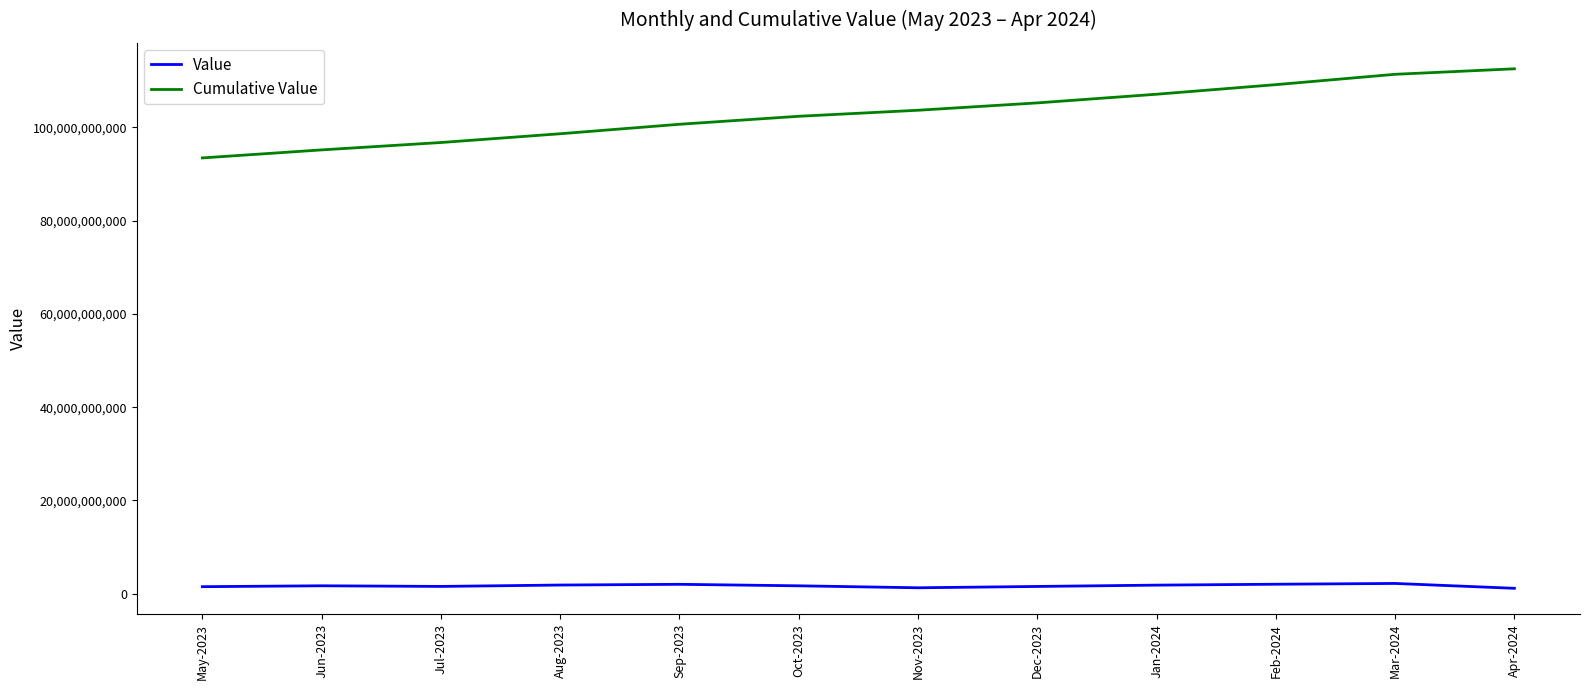

Is the value of Value at Jun-2023 greater than the value of Cumulative Value at Apr-2024?

No